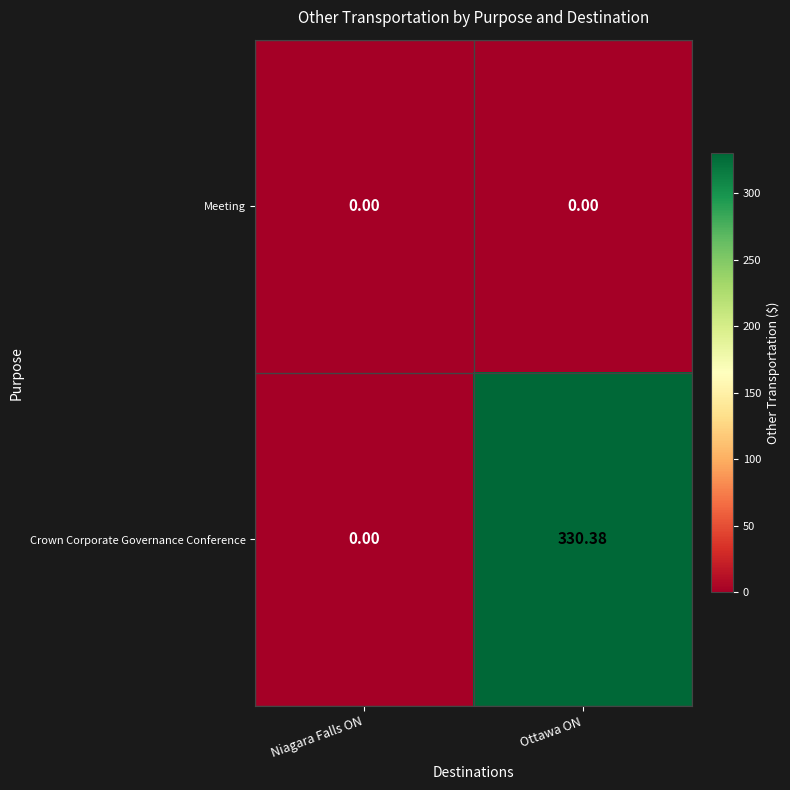

Which series has the largest range (max minus min)?

Crown Corporate Governance Conference